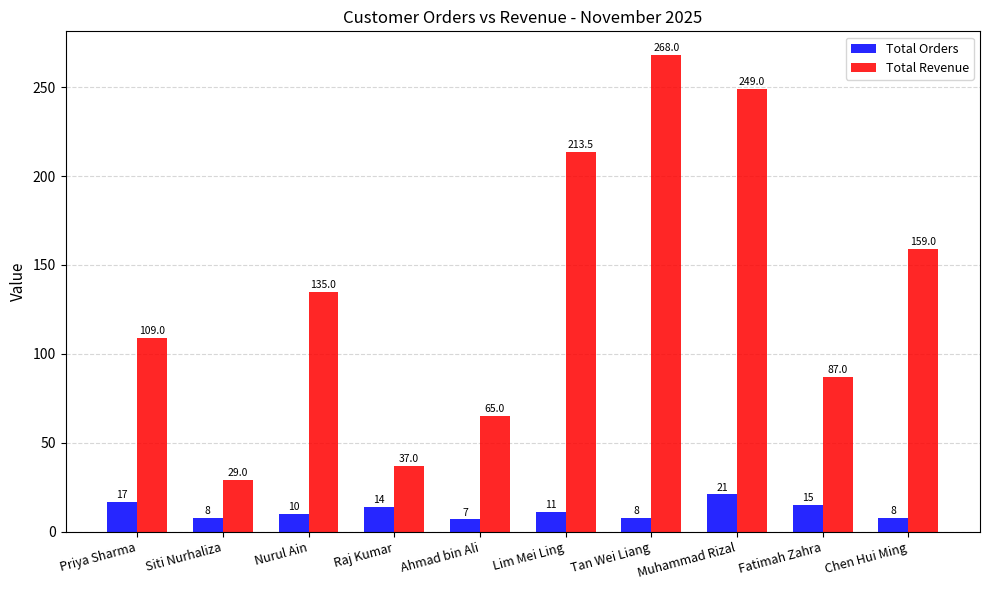

What is the total value across all series at Raj Kumar?

51.0